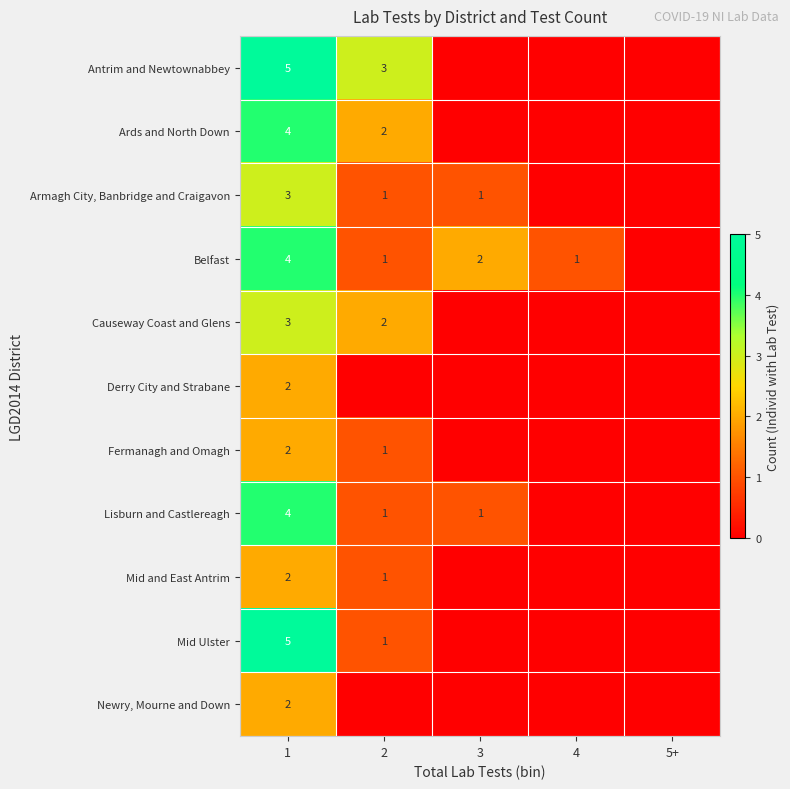

The value of Armagh City, Banbridge and Craigavon at 1 is 3. True or false?

True